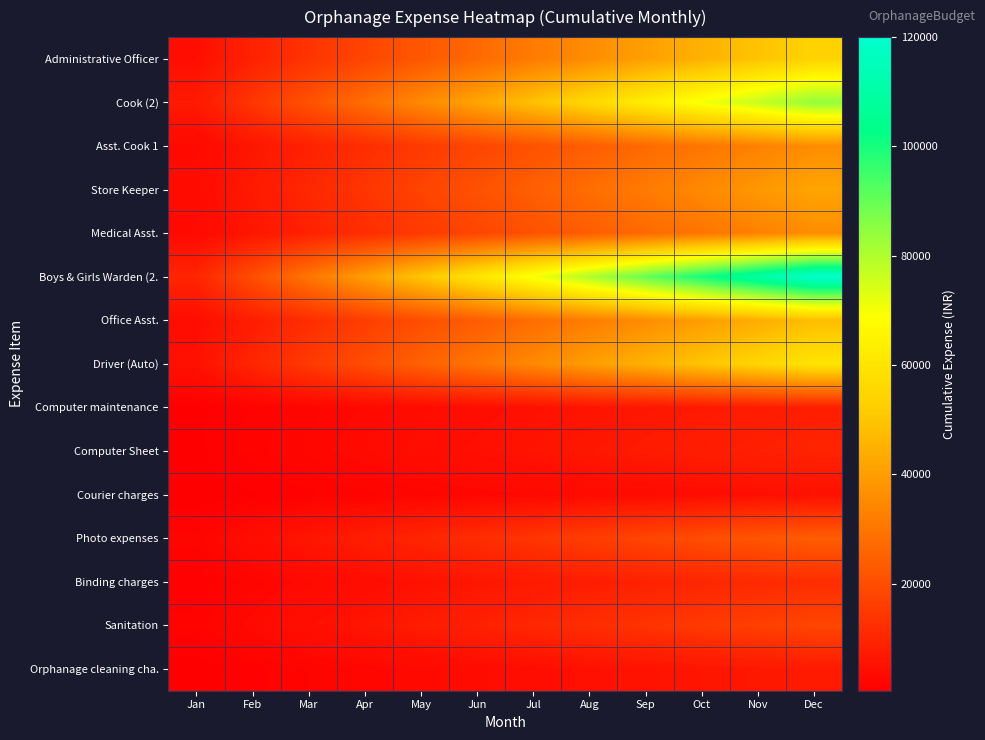

At which category is the sum across all series the highest?

Dec